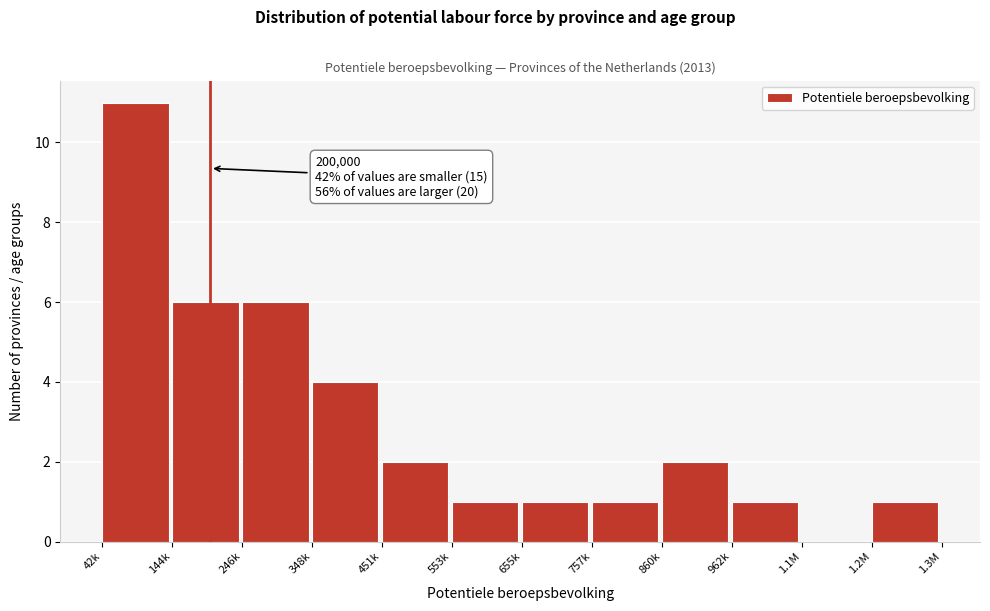

Reading left to right, transcribe all the data shown in this chart.

42k=11	144k=6	246k=6	348k=4	451k=2	553k=1	655k=1	757k=1	860k=2	962k=1	1.1M=0	1.2M=1